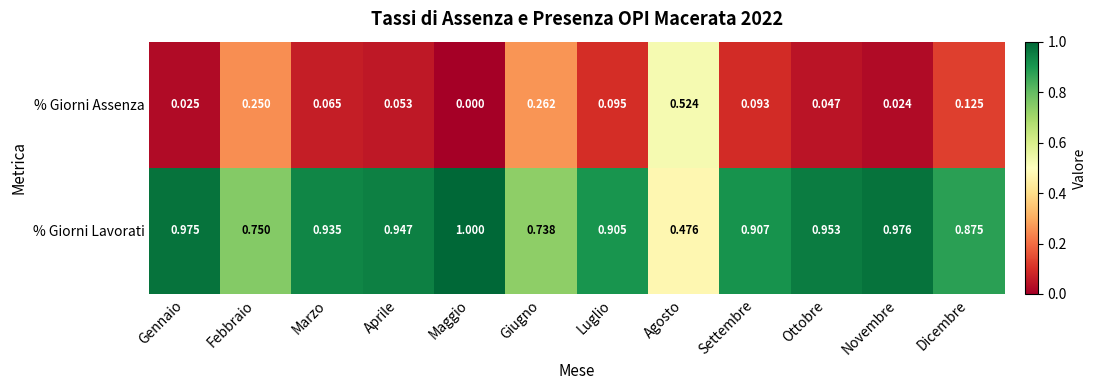

Is the value of % Giorni Lavorati at Maggio greater than the value of % Giorni Assenza at Marzo?

Yes